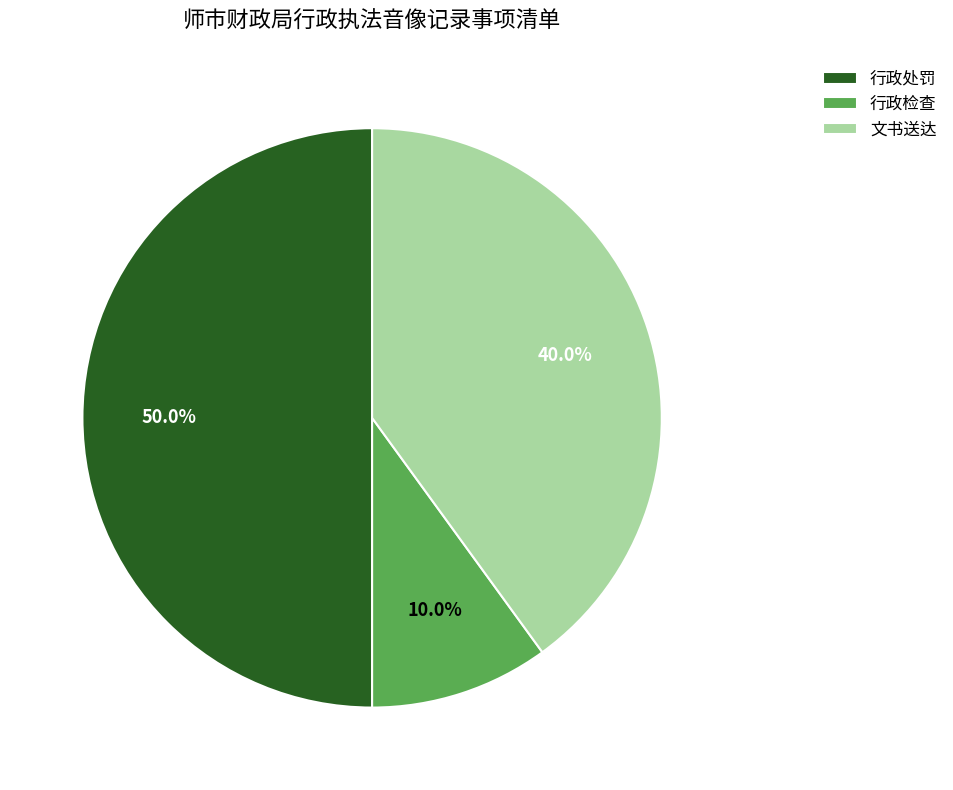

To the nearest percent, what is the combined percentage of 行政检查 and 行政处罚?

60%